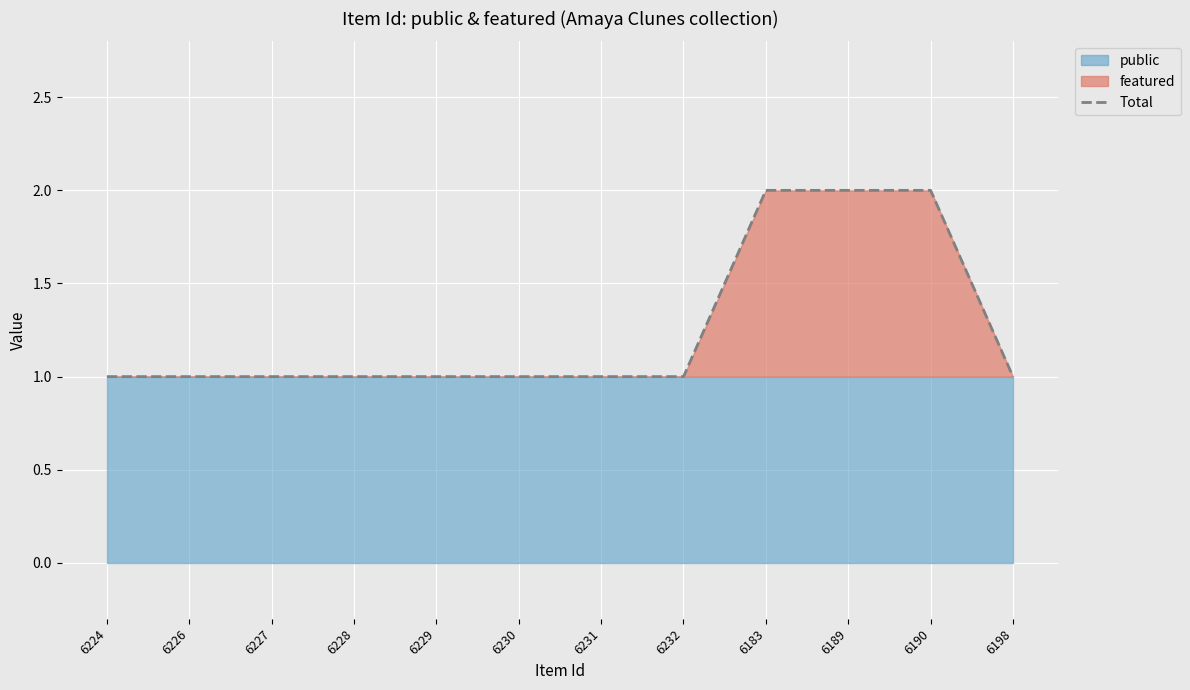

Reading right to left, extract all data points from this chart.

6198=1	6190=2	6189=2	6183=2	6232=1	6231=1	6230=1	6229=1	6228=1	6227=1	6226=1	6224=1